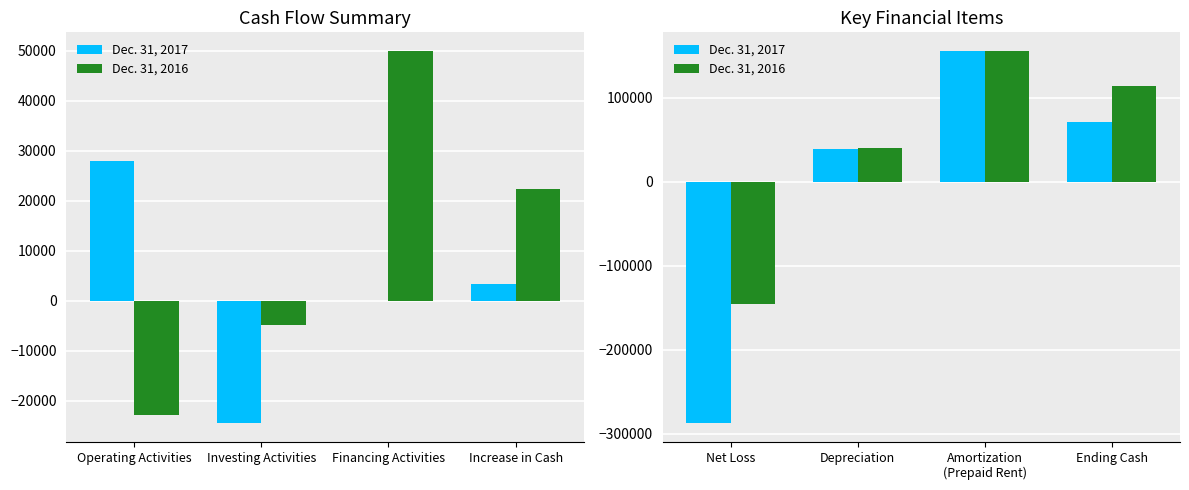

What is the difference between the maximum and minimum values in the Dec. 31, 2016 series?

301473